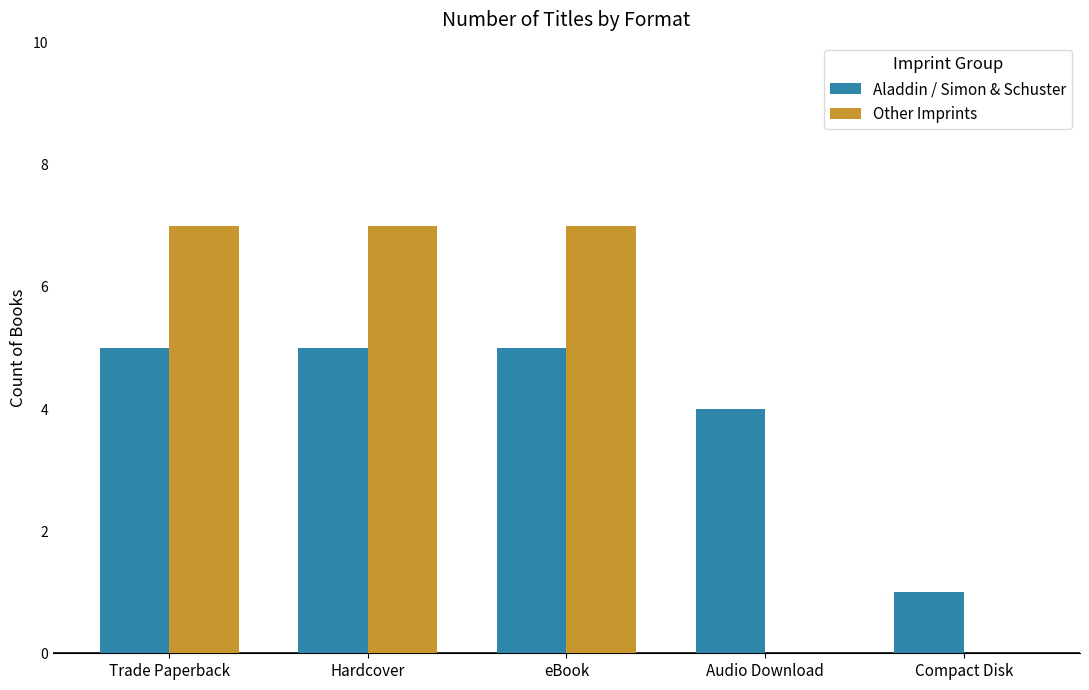

What value does the Aladdin / Simon & Schuster series have at Audio Download?

4